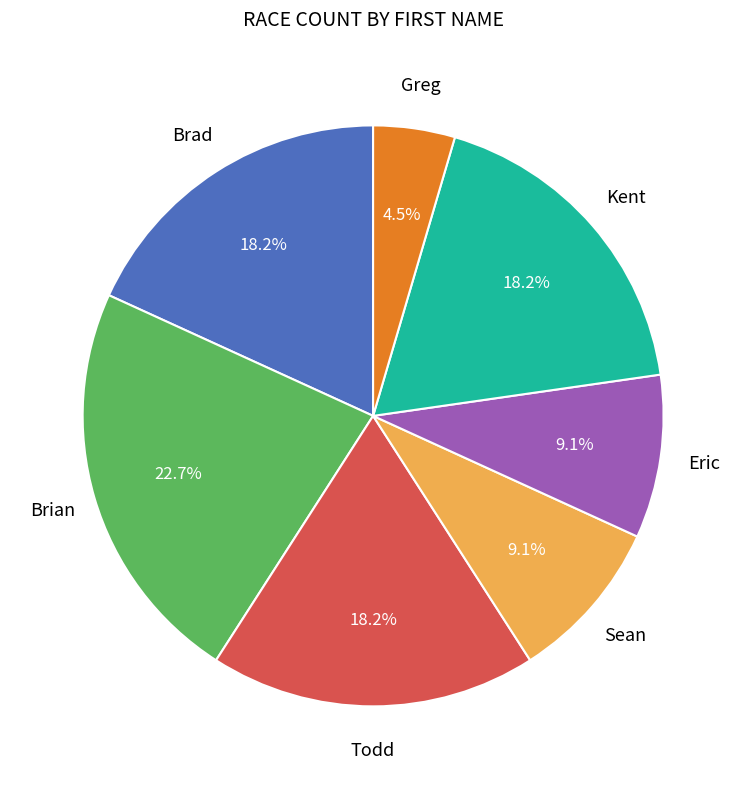

Combined, what portion of the pie is Todd and Brian?

40.9%